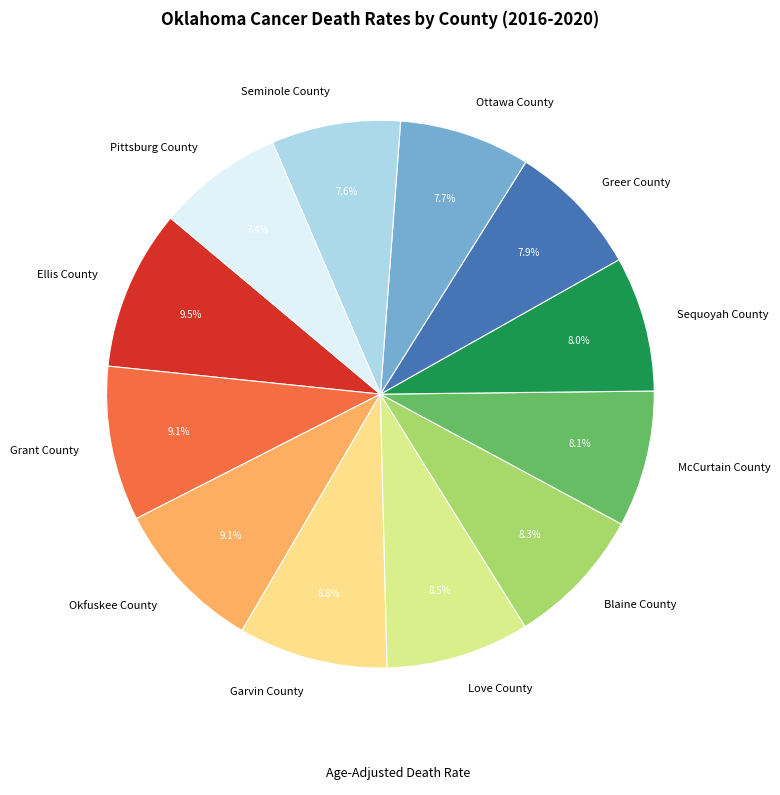

What is the ratio of the value at Okfuskee County to the value at McCurtain County?

1.1